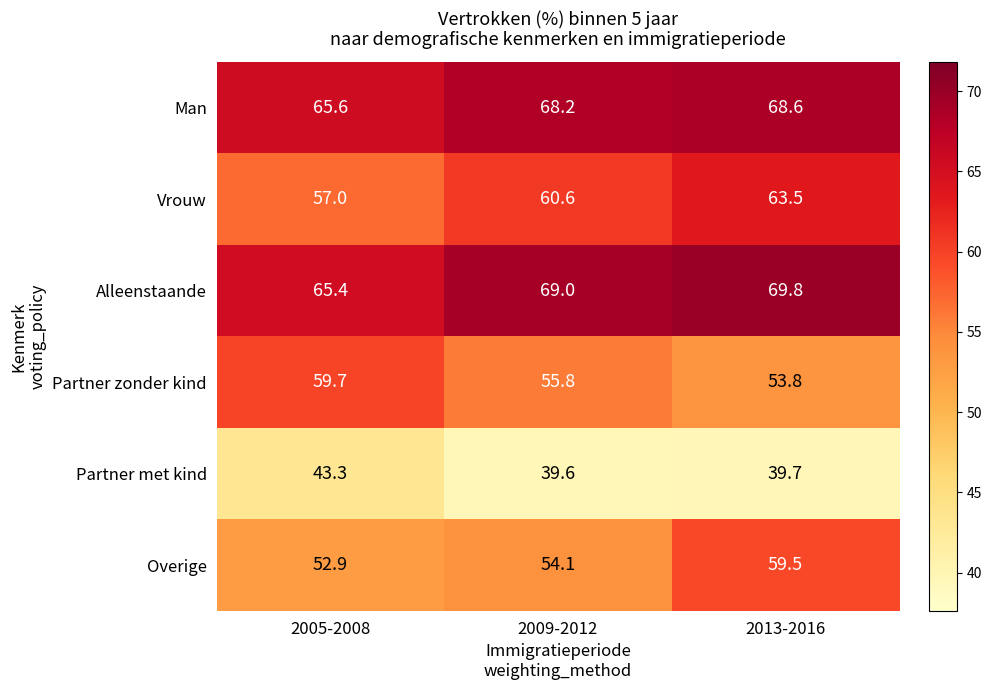

What is the minimum value shown in the chart?

39.6